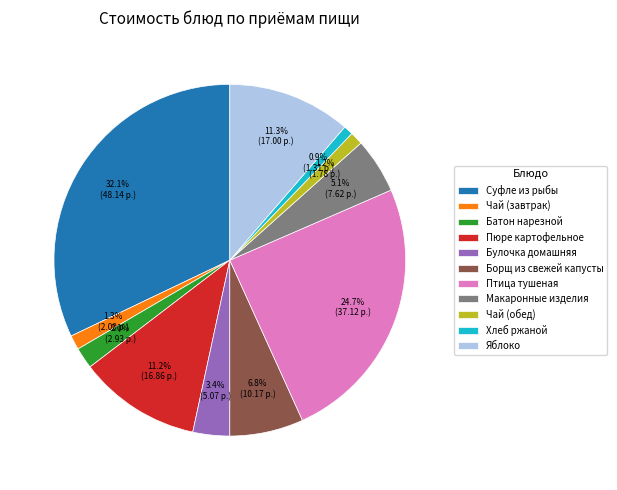

To the nearest percent, what percentage of the pie is Суфле из рыбы?

32%